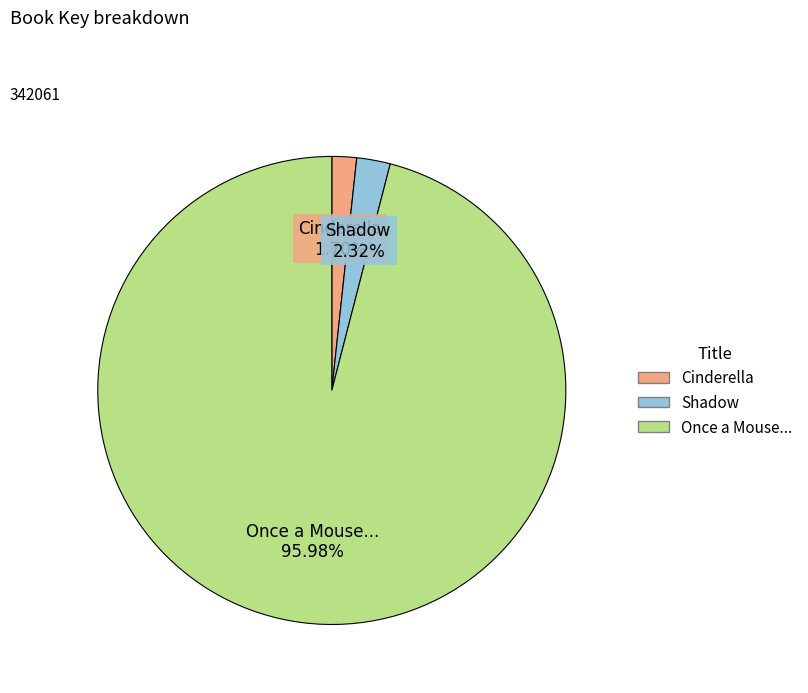

To the nearest percent, what percentage of the pie is Cinderella?

2%